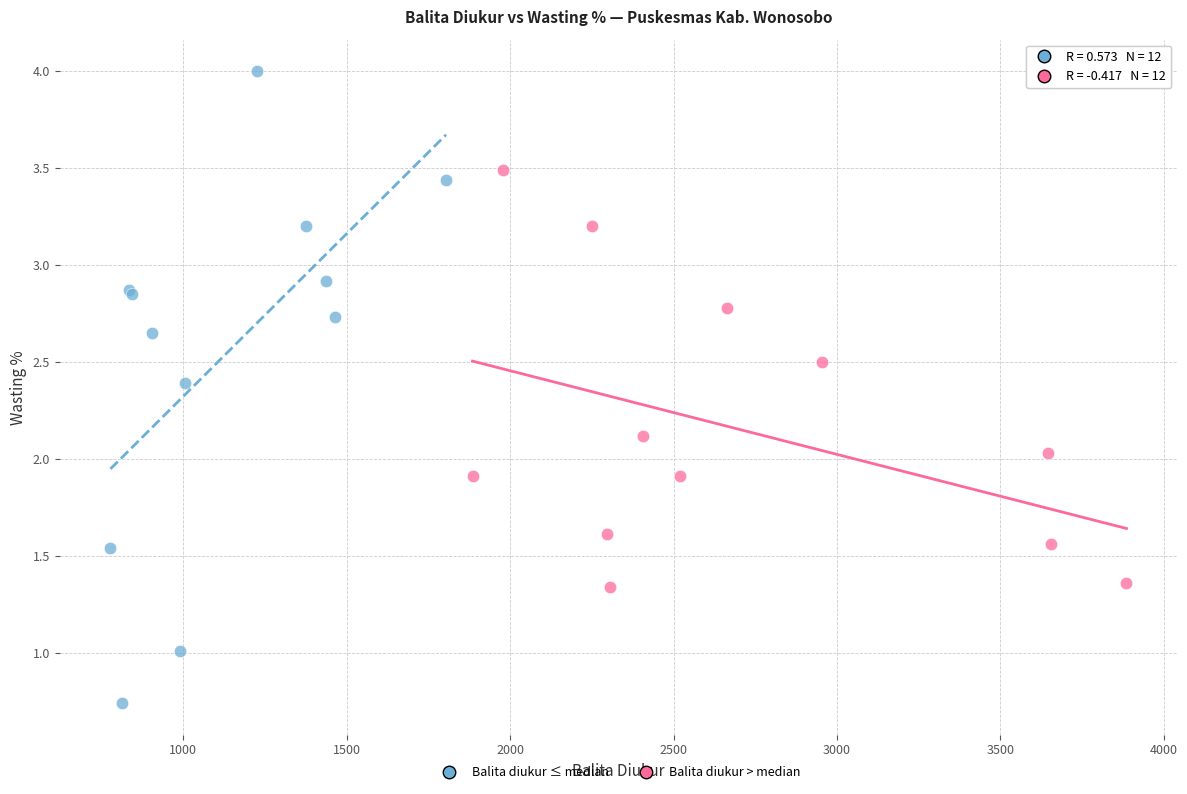

Which series reaches the minimum Y coordinate?

Balita diukur ≤ median